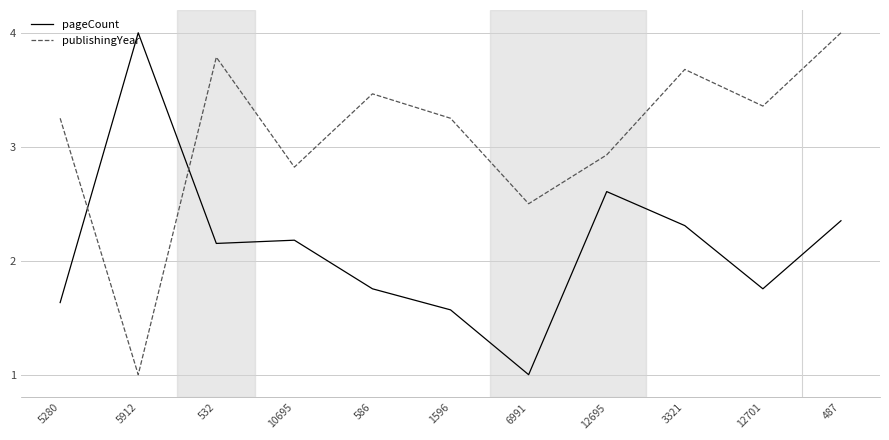

What is the total value across all series at 10695?

5.0